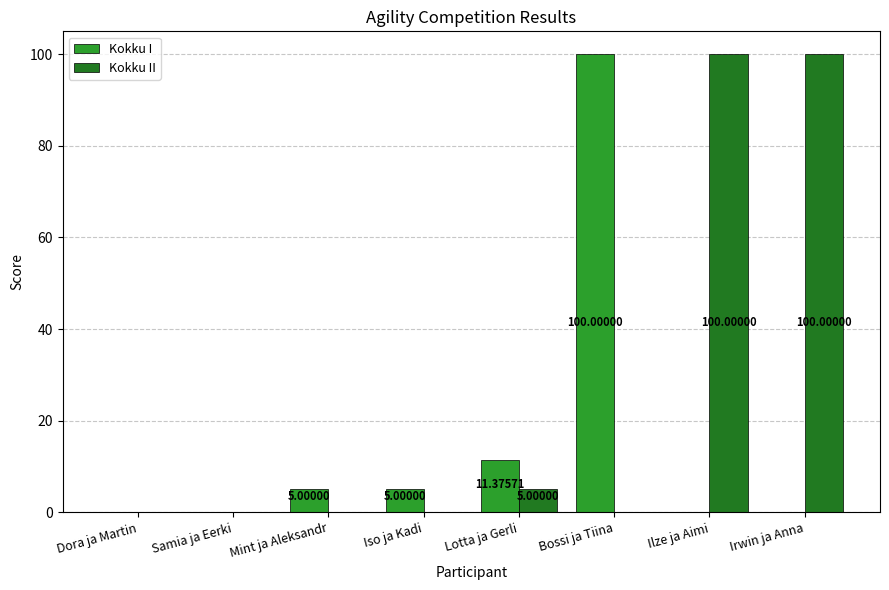

At which label does Kokku I reach its peak?

Bossi ja Tiina